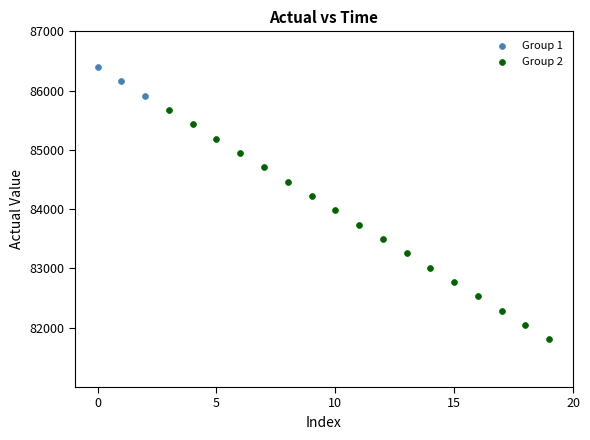

Which series has the widest spread of Y values?

Group 2